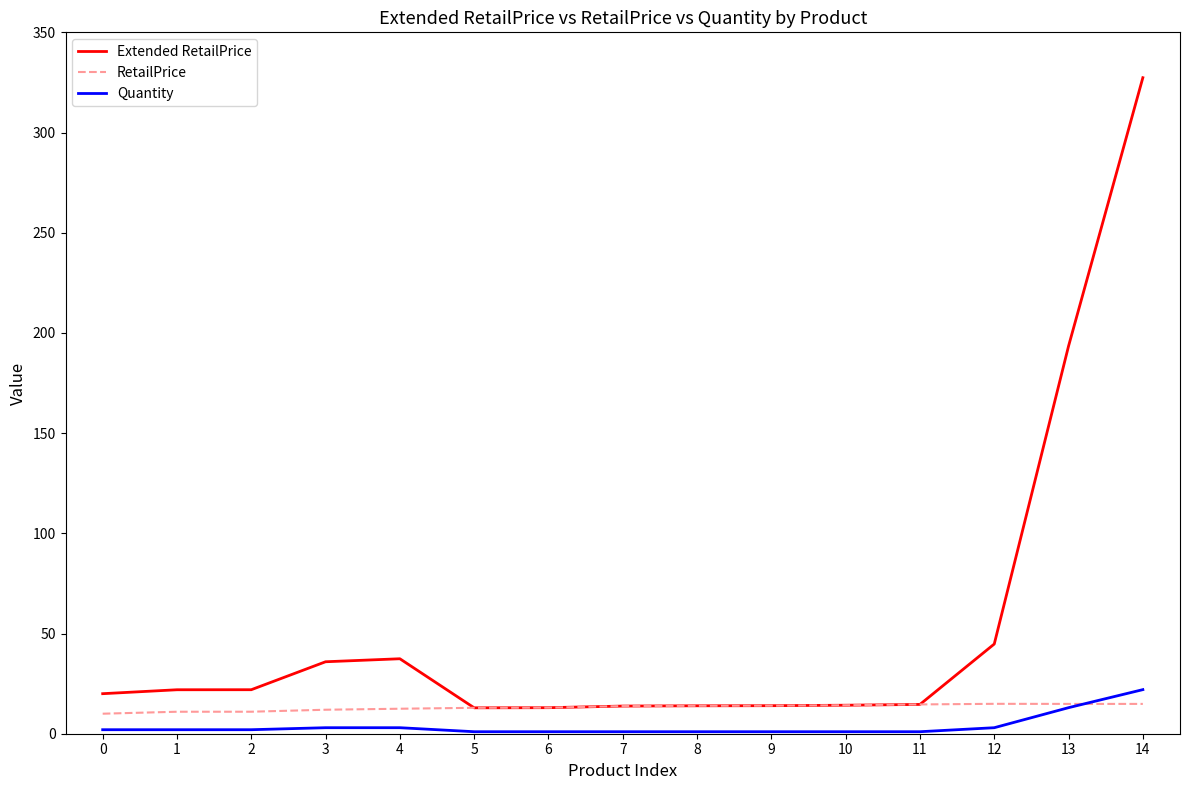

What is the average value of the Extended RetailPrice series?

53.3